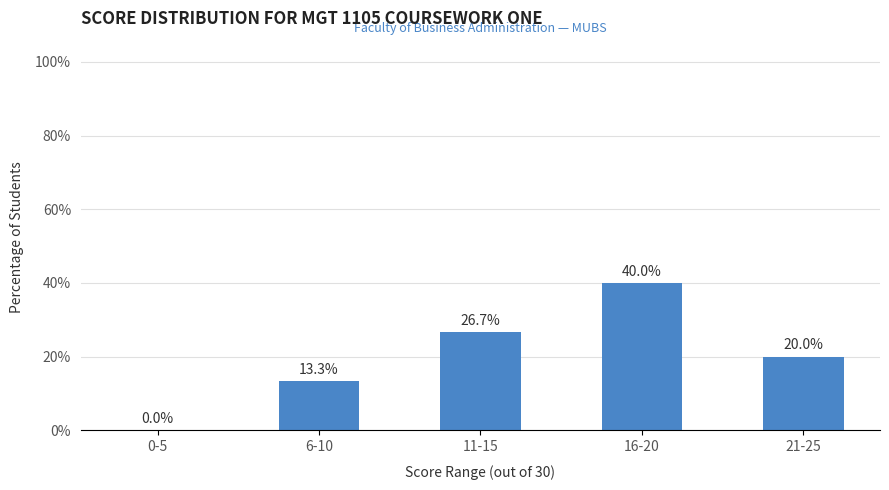

Reading right to left, transcribe all the data shown in this chart.

20.0	40.0	26.7	13.3	0.0